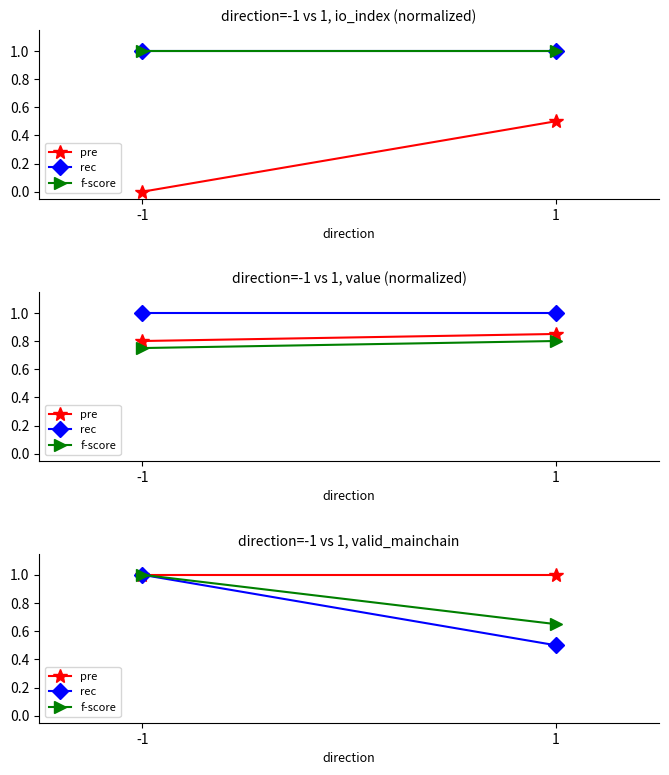

What is the value of the rec point at the 2nd from the left?

0.5